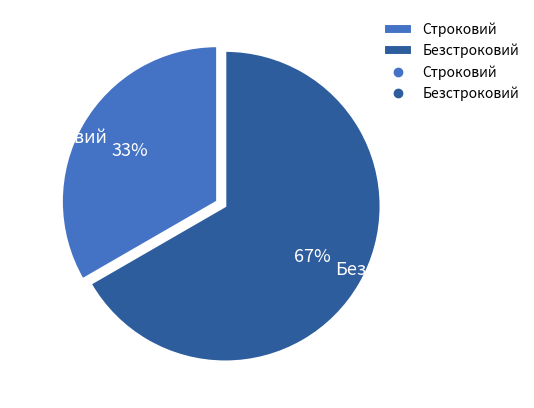

How many segments does this pie chart have?

2